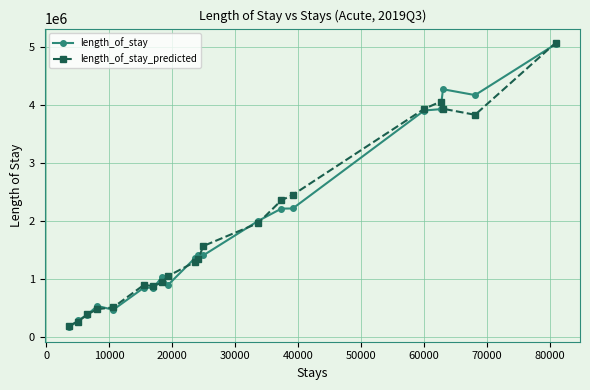

What is the difference between the maximum and second lowest values in the length_of_stay series?

4762849.5